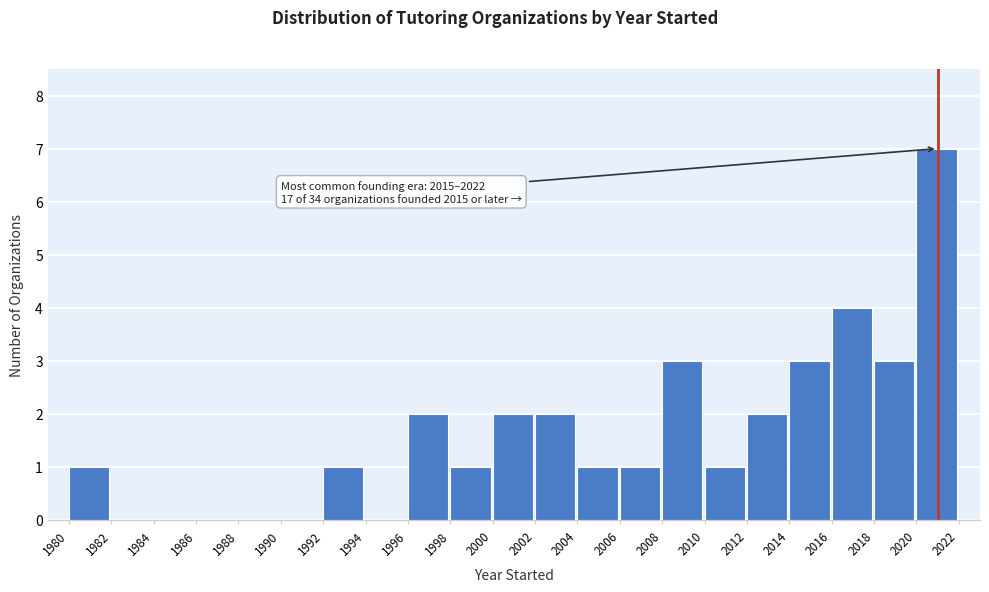

Which range on the x-axis has the tallest bar?

2020 to 2022